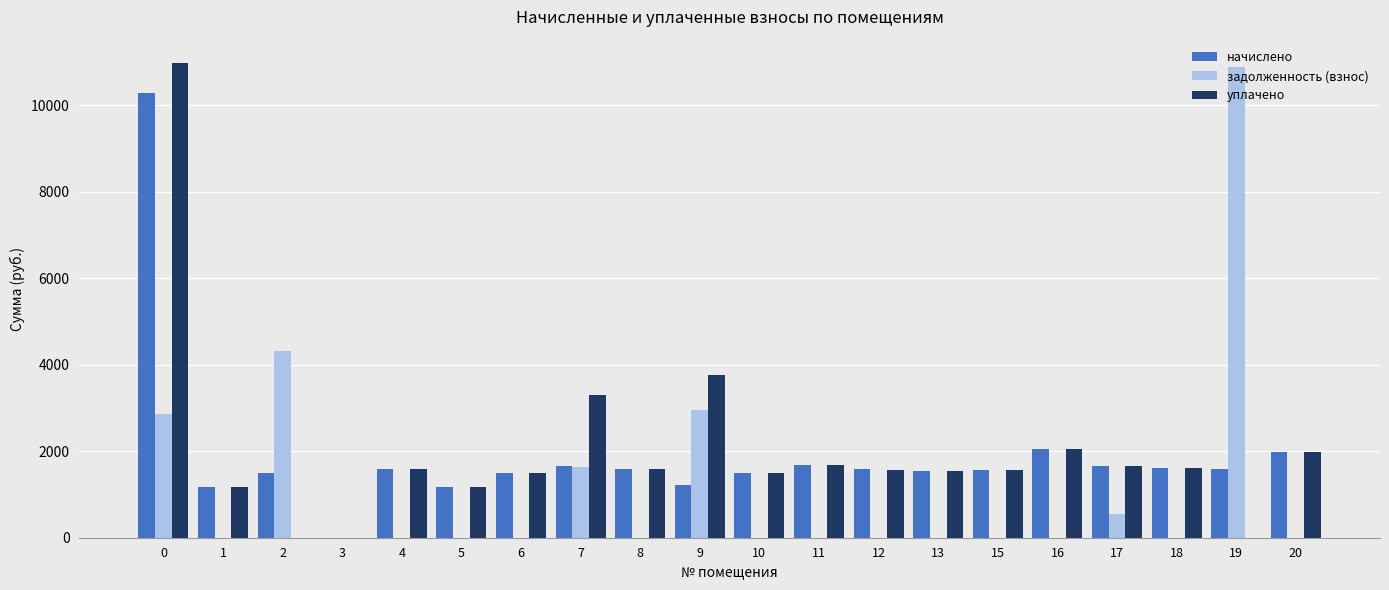

Which series changed the most between 2 and 9?

уплачено